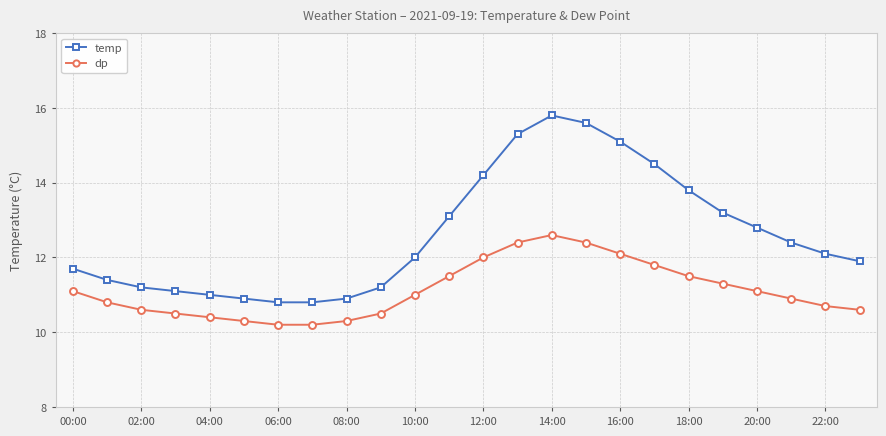

What is the average value of the temp series?

12.6